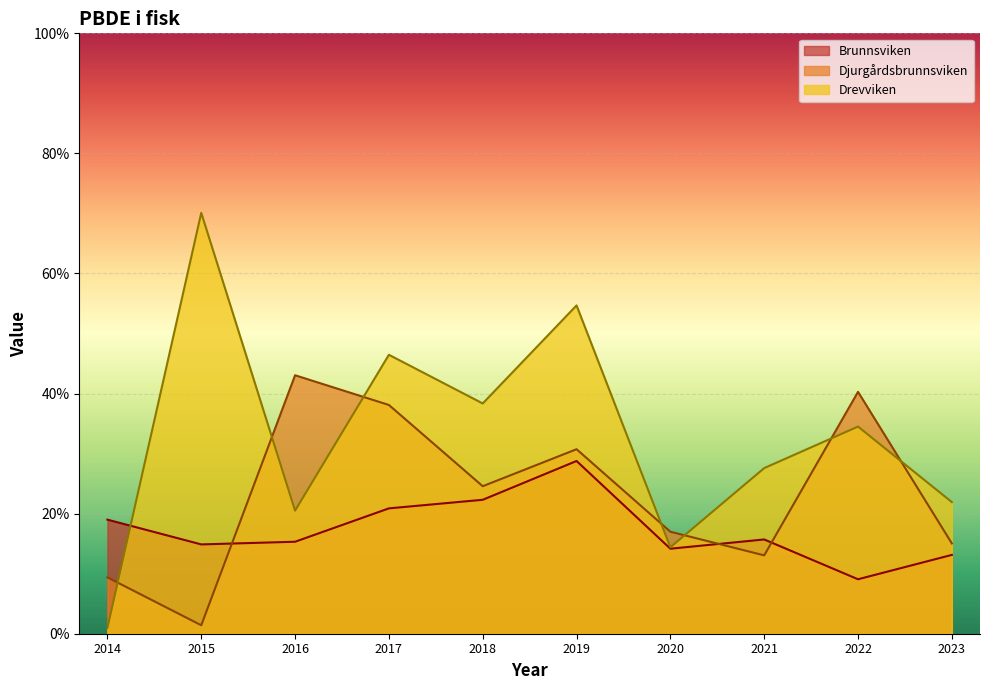

Which series has the widest spread of values?

Drevviken